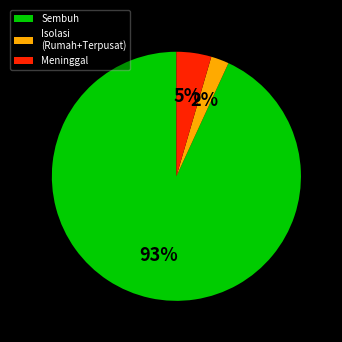

Does any single category account for the majority?

Yes